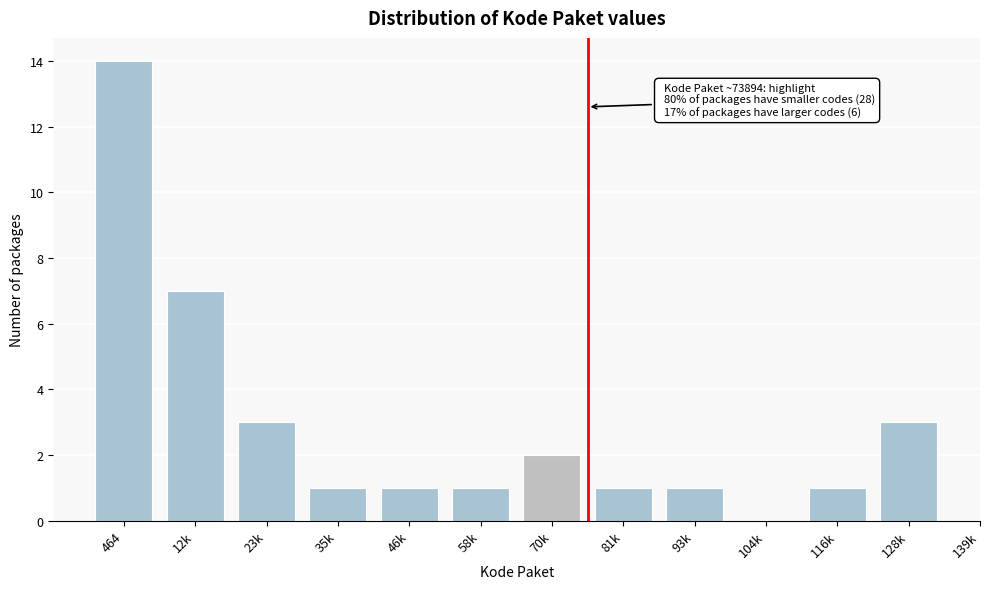

Reading right to left, transcribe all the data shown in this chart.

128k=3	116k=1	104k=0	93k=1	81k=1	70k=2	58k=1	46k=1	35k=1	23k=3	12k=7	464=14